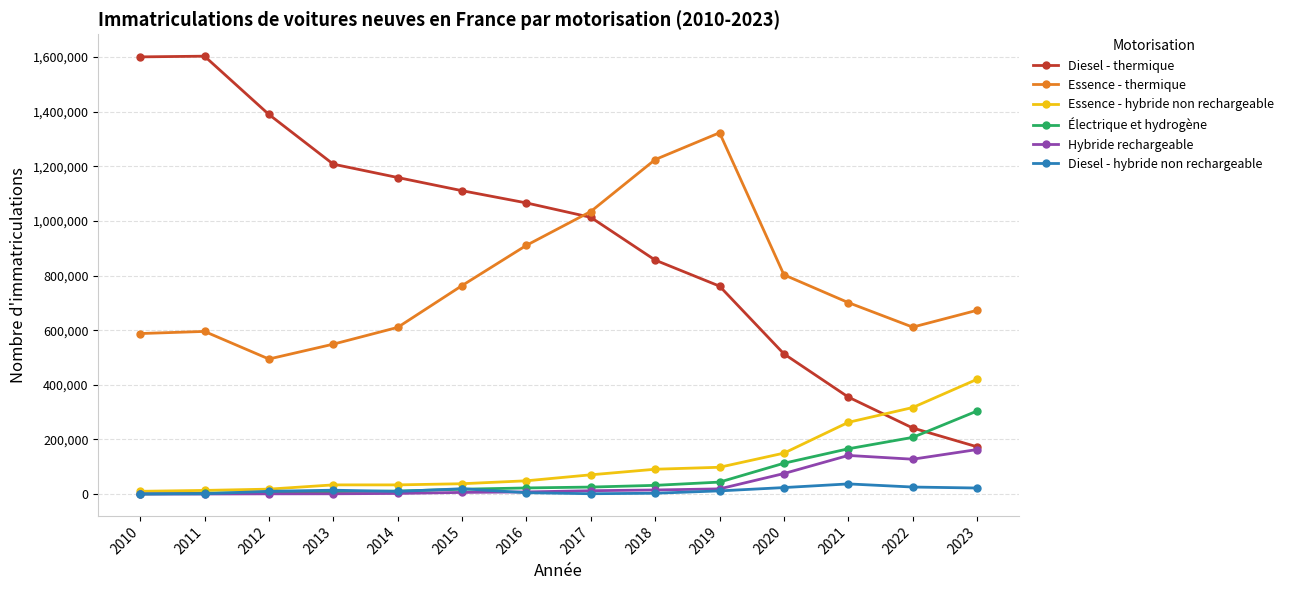

What is the sum of the Essence - thermique values at 2021 and 2014?

1311046